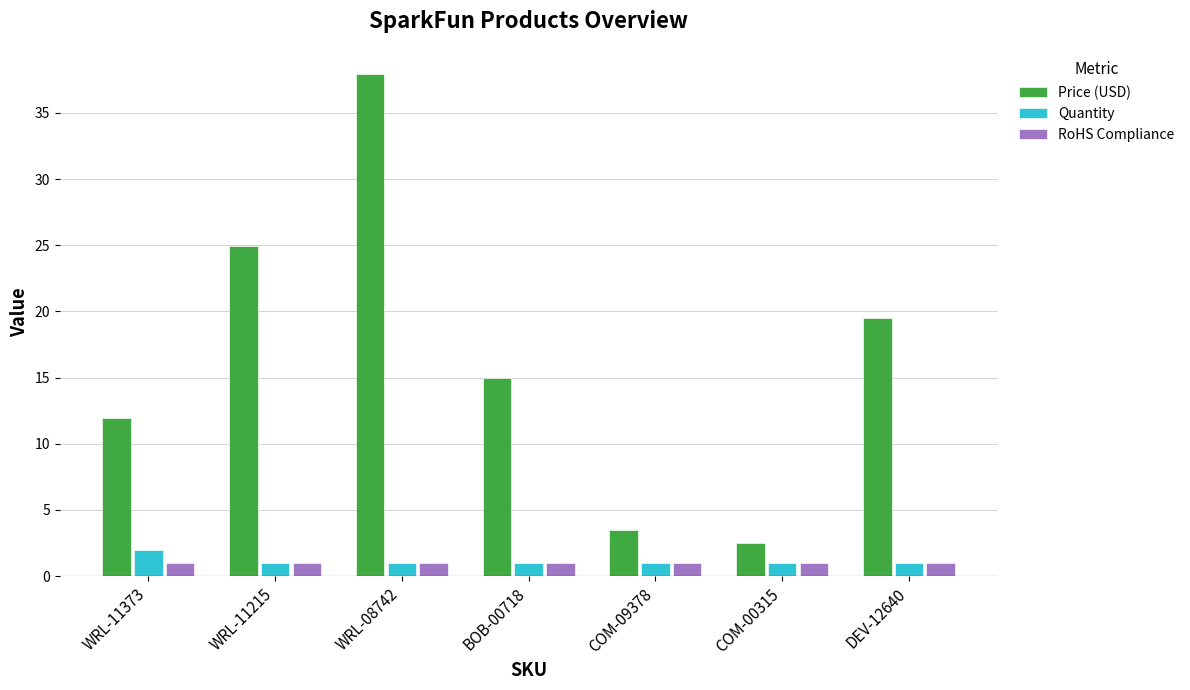

What is the label of the 5th bar from the right?

WRL-08742